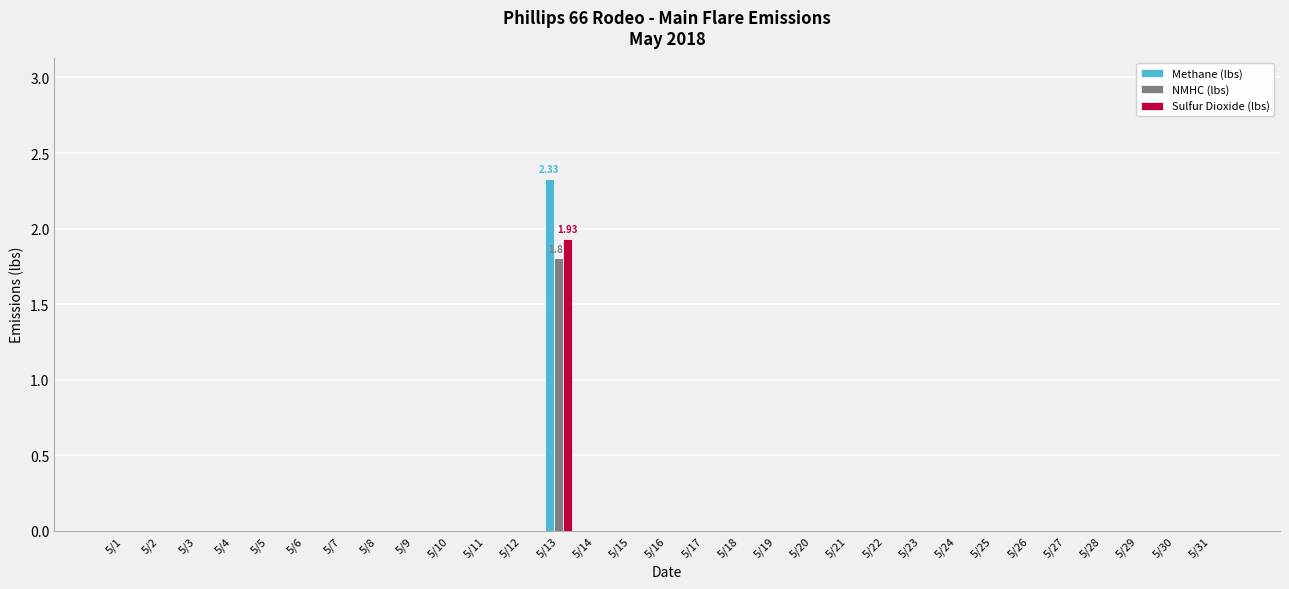

What is the sum of all NMHC (lbs) values?

1.8